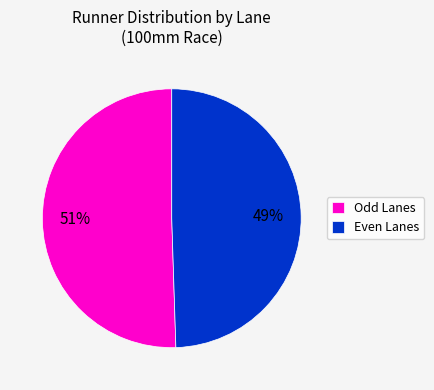

Rank the categories by value from lowest to highest.

Even Lanes, Odd Lanes